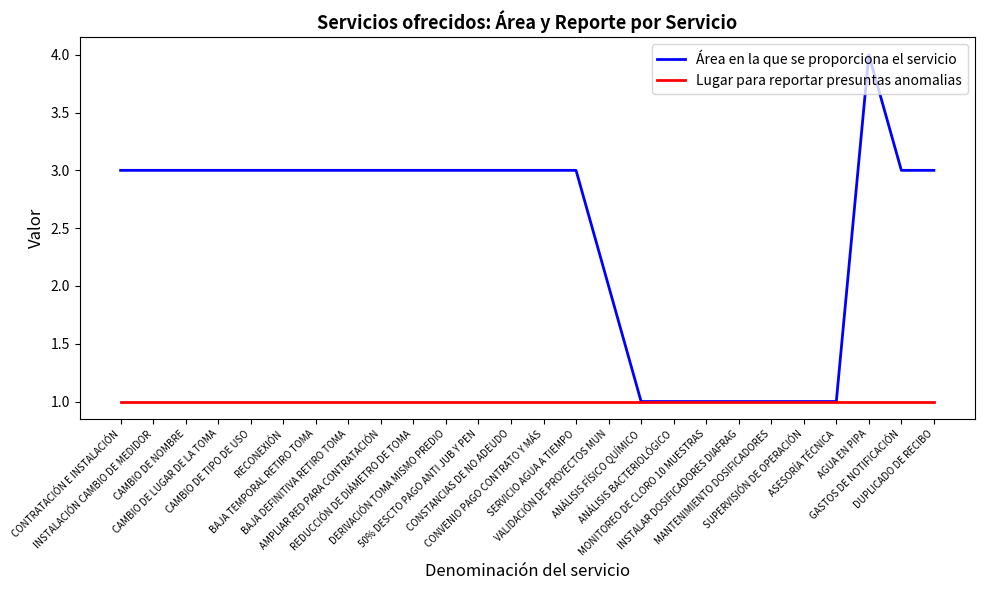

What is the highest value of the Área en la que se proporciona el servicio series?

4